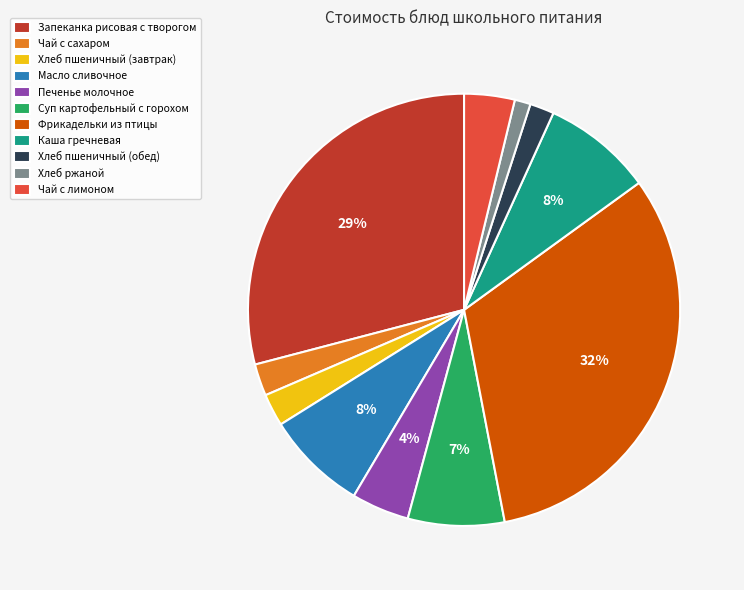

To the nearest percent, what percentage of the pie is Чай с сахаром?

2%